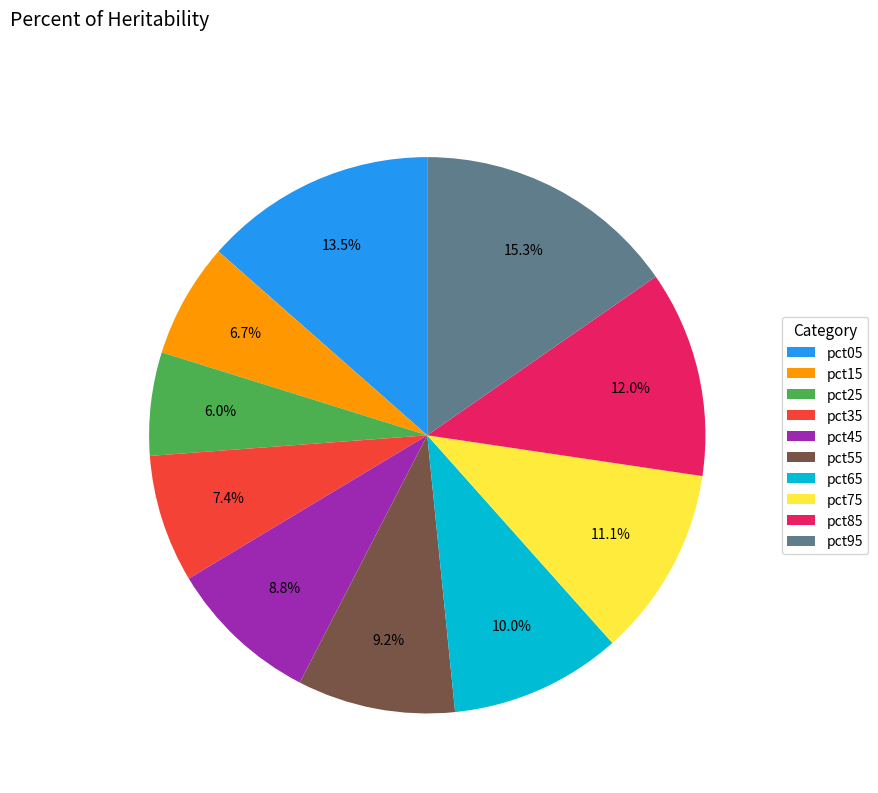

How many slices are in this pie chart?

10